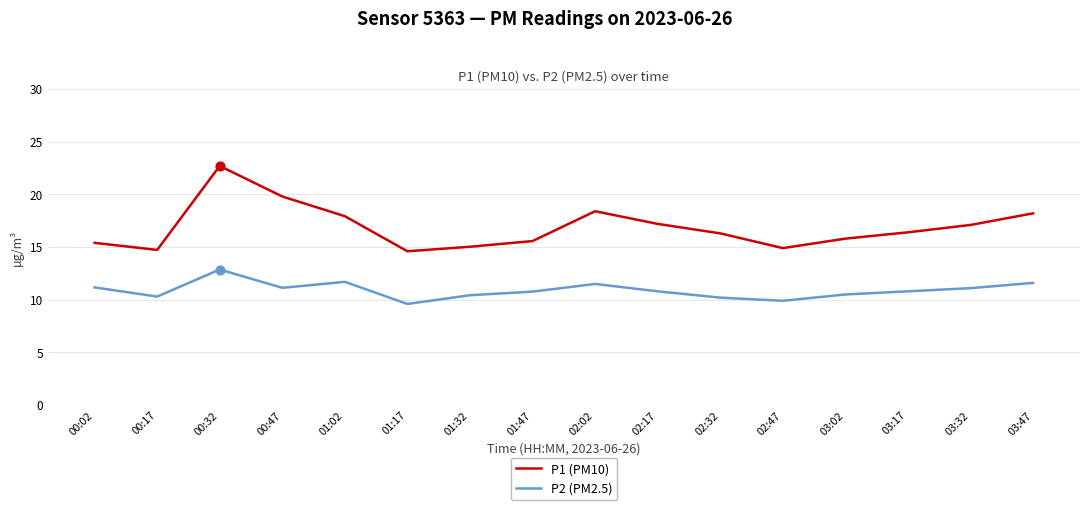

Which series has the largest total across all categories?

P1 (PM10)